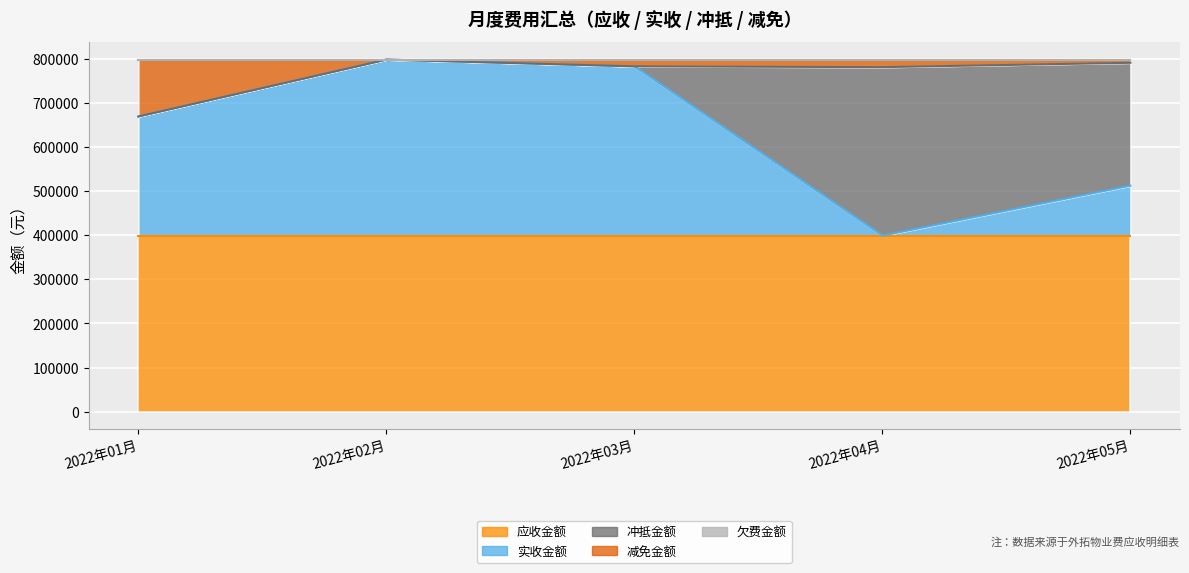

Rank the series by their maximum value, from lowest to highest.

欠费金额, 减免金额, 冲抵金额, 应收金额, 实收金额